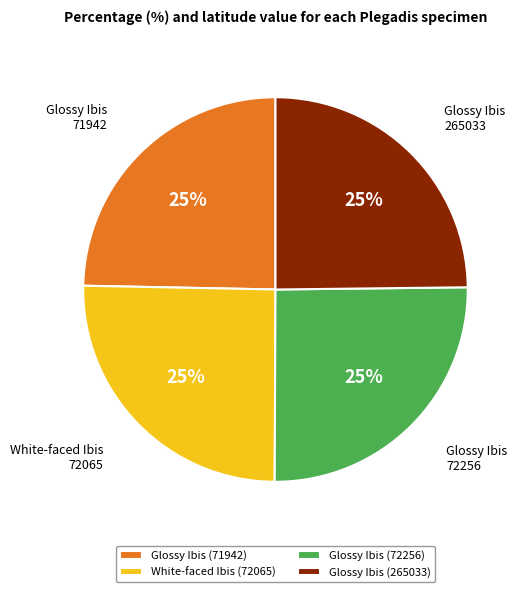

What percentage is the White-faced Ibis (72065) slice, to the nearest percent?

25%